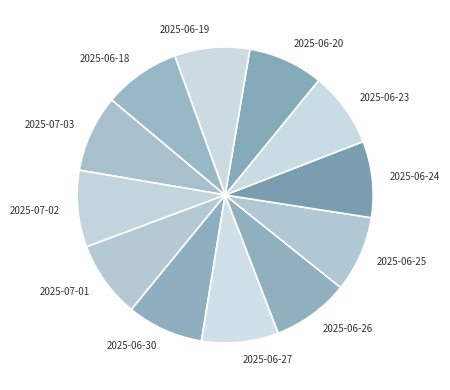

Approximately how many times larger is the value at 2025-06-24 compared to 2025-06-26?

1.0